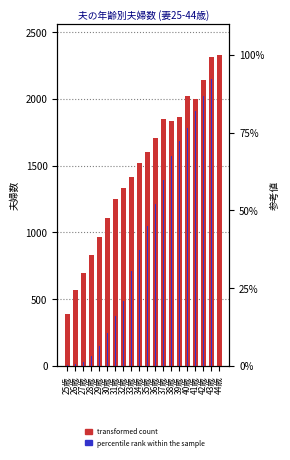

What is the label of the 7th bar from the right?

38歳